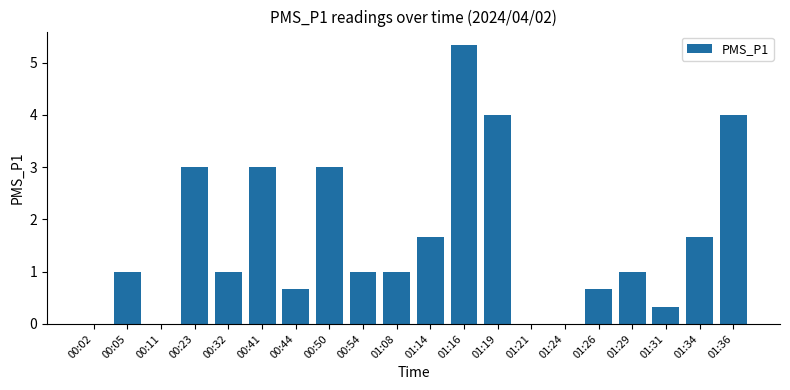

The chart shows a value of -2.5 at 01:21. True or false?

False